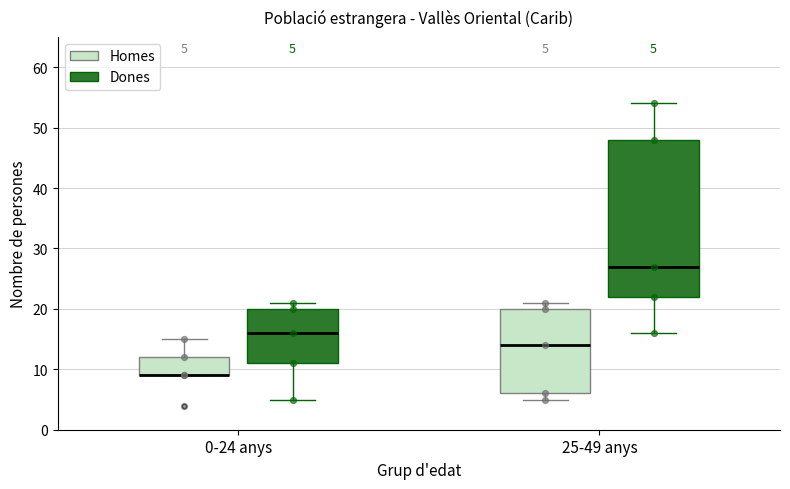

Comparing the boxes themselves (not the whiskers), which one is the tallest?

25-49 anys (Dones)